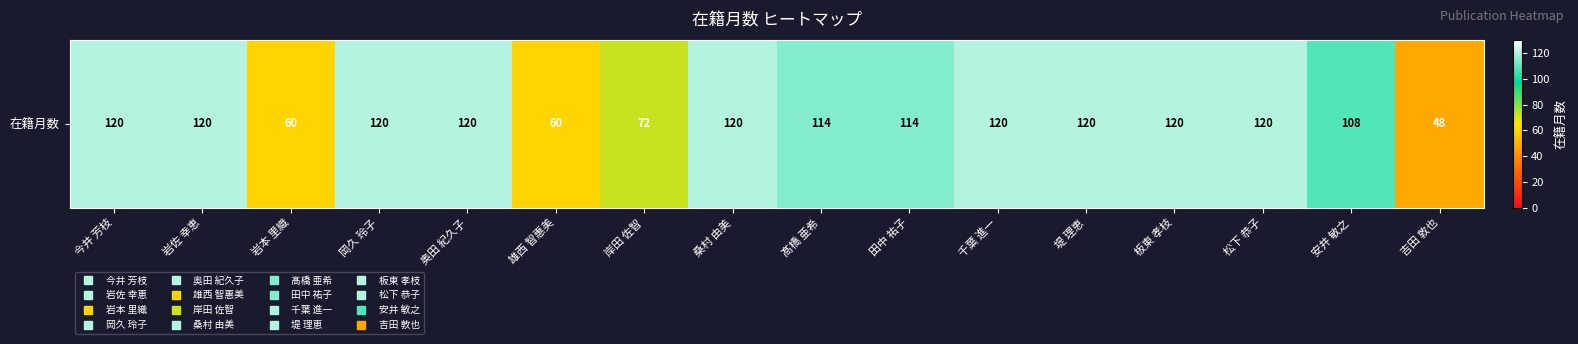

What is the ratio of the value at 今井 芳枝 to the value at 岡久 玲子?

1.0